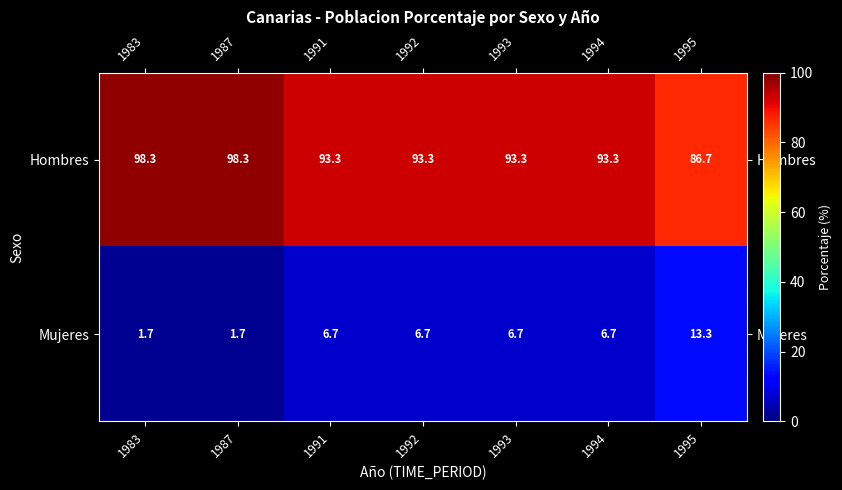

What is the sum of all Hombres values?

656.5